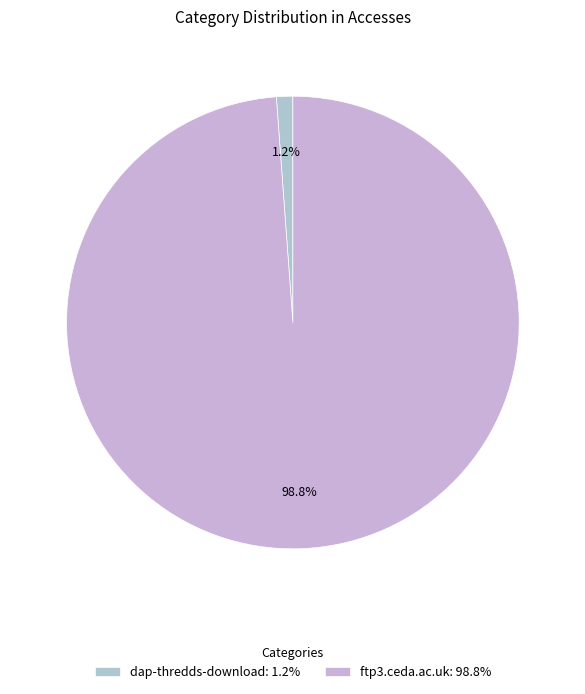

Which category accounts for the majority?

ftp3.ceda.ac.uk